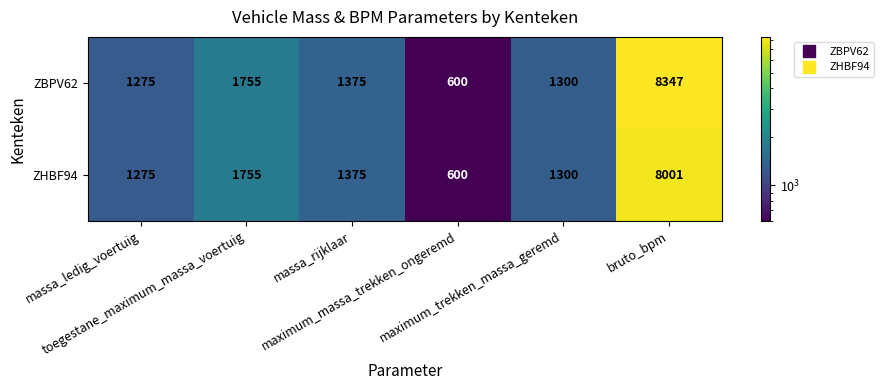

What is the maximum value shown in the chart?

8347